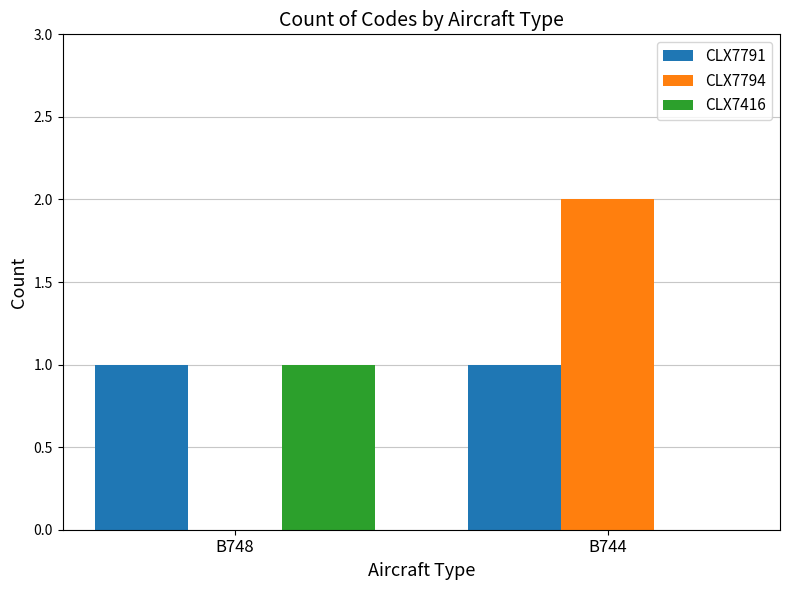

Is the value of CLX7416 at B748 greater than the value of CLX7794 at B748?

Yes